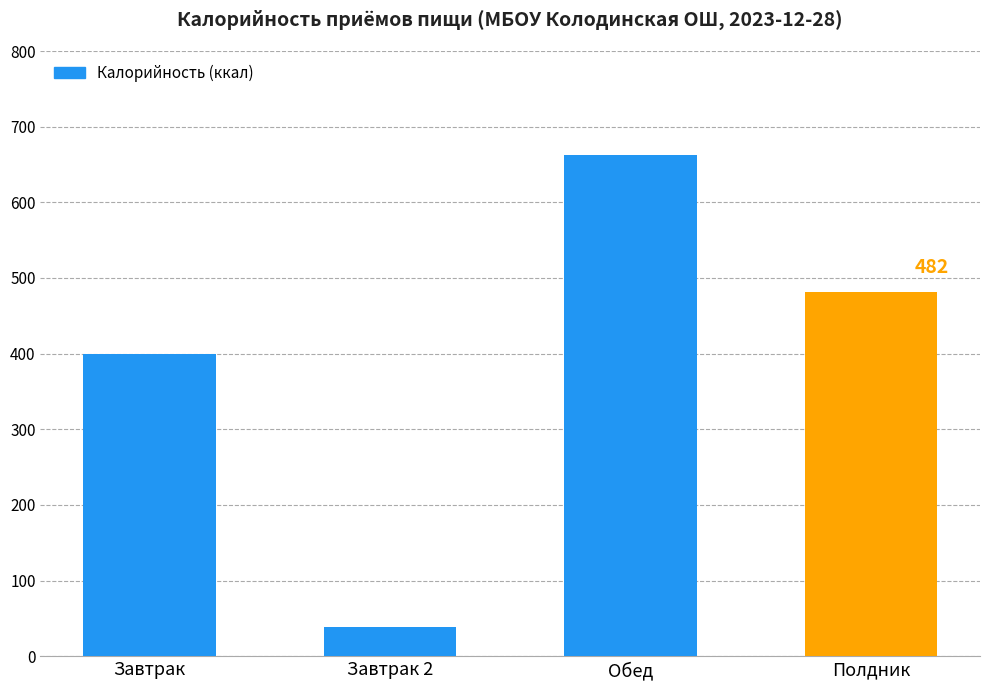

What is the label of the 2nd bar from the left?

Завтрак 2